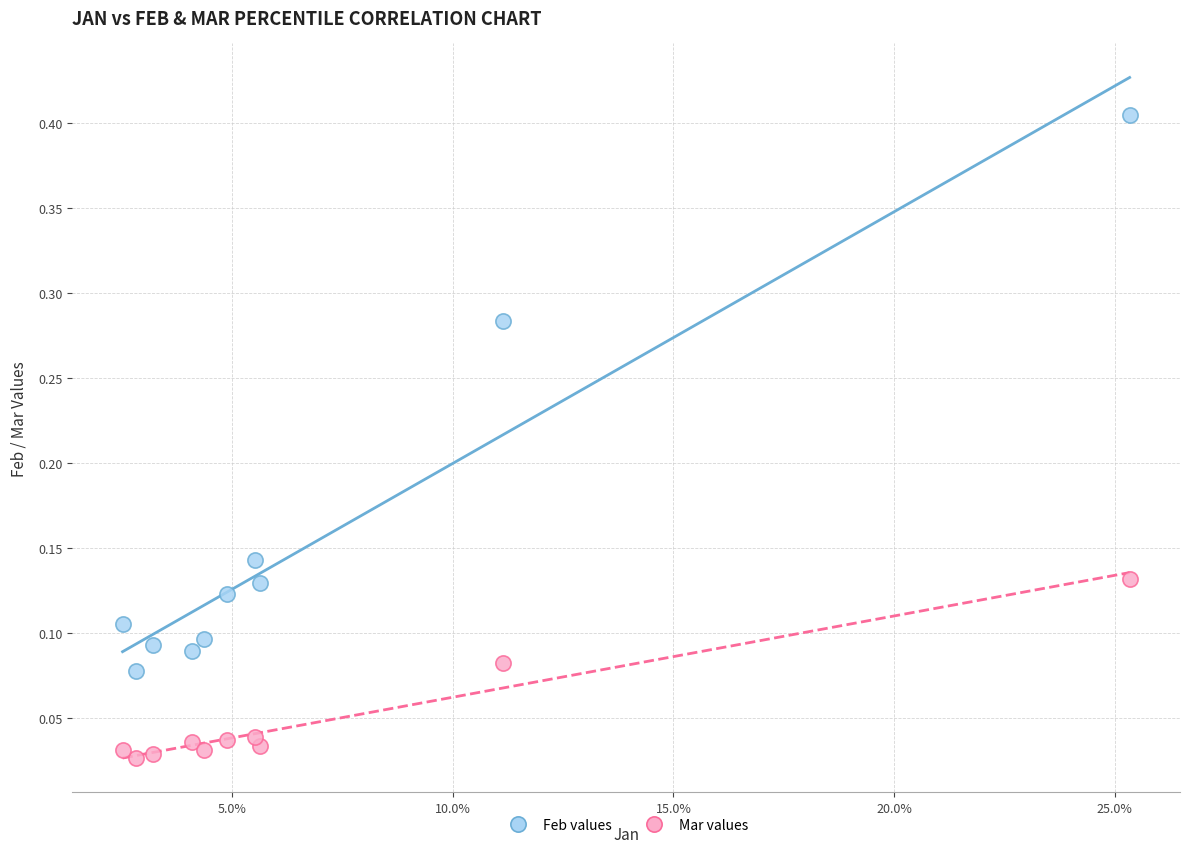

Which series has the widest spread of Y values?

Feb values